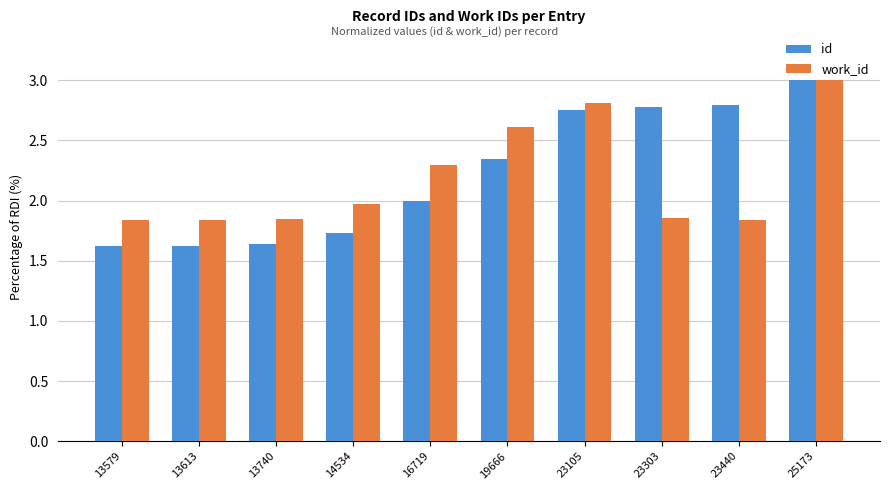

At how many categories does at least one series exceed 2?

6